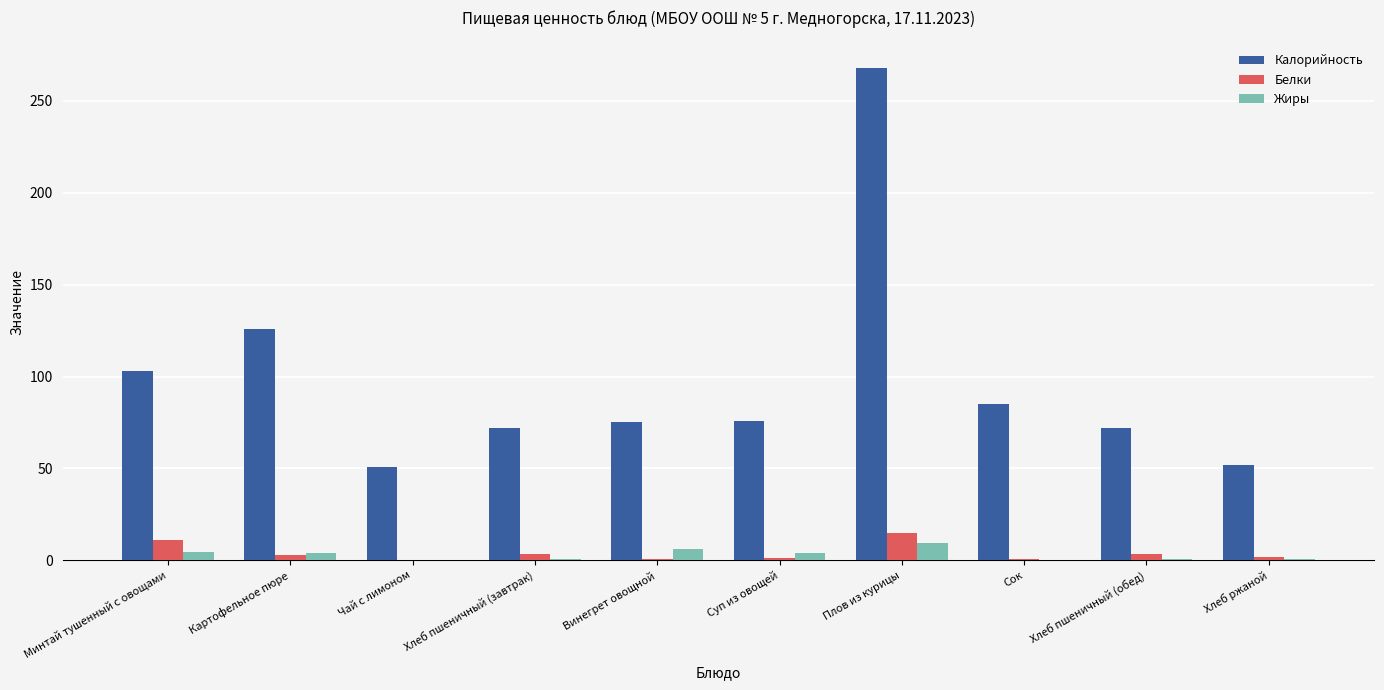

How many series are shown in this chart?

3